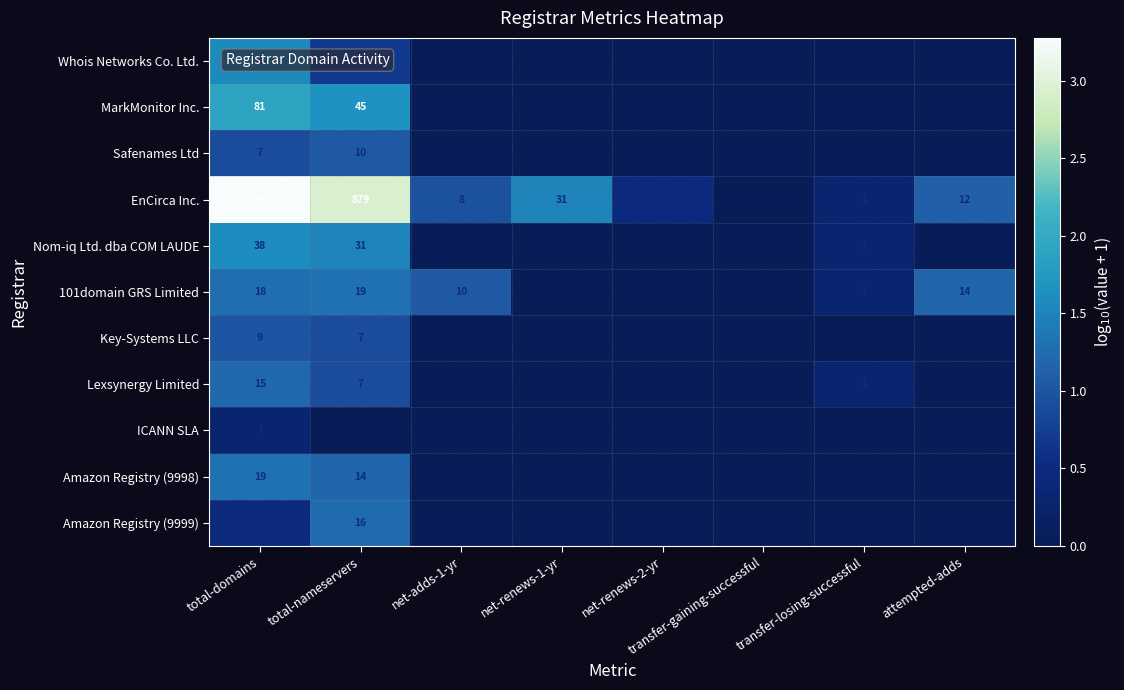

What is the sum of the EnCirca Inc. values at net-renews-1-yr and total-nameservers?

910